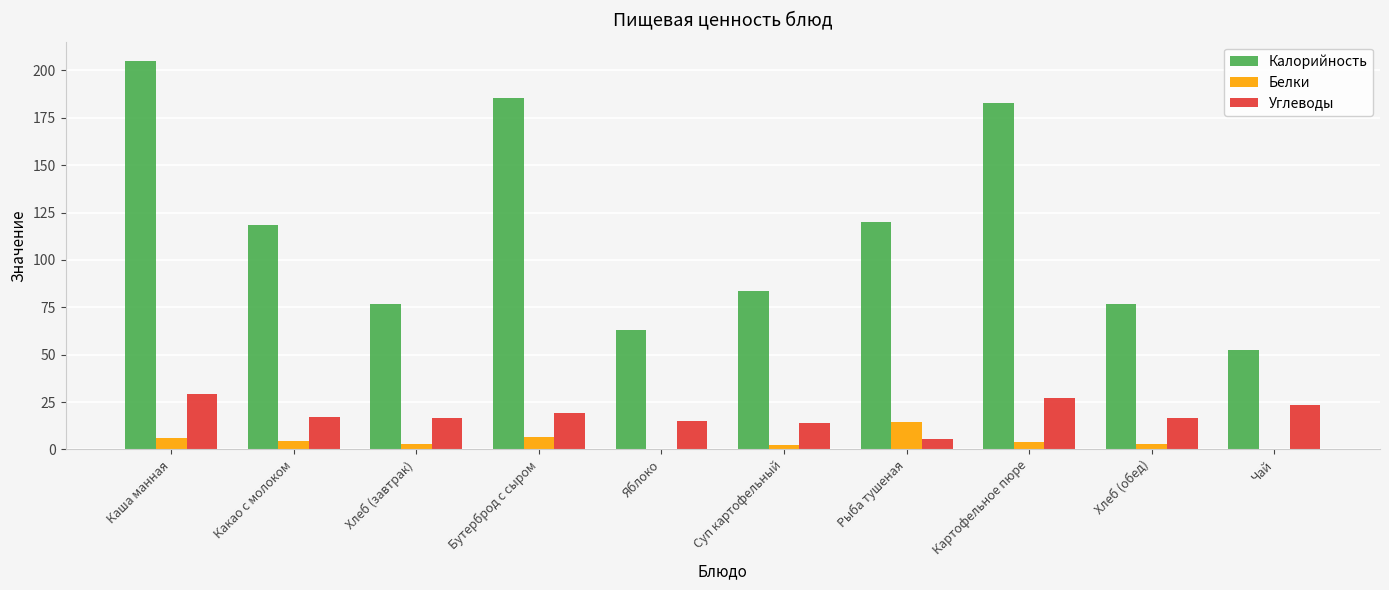

Which label corresponds to the largest value in the chart?

Каша манная